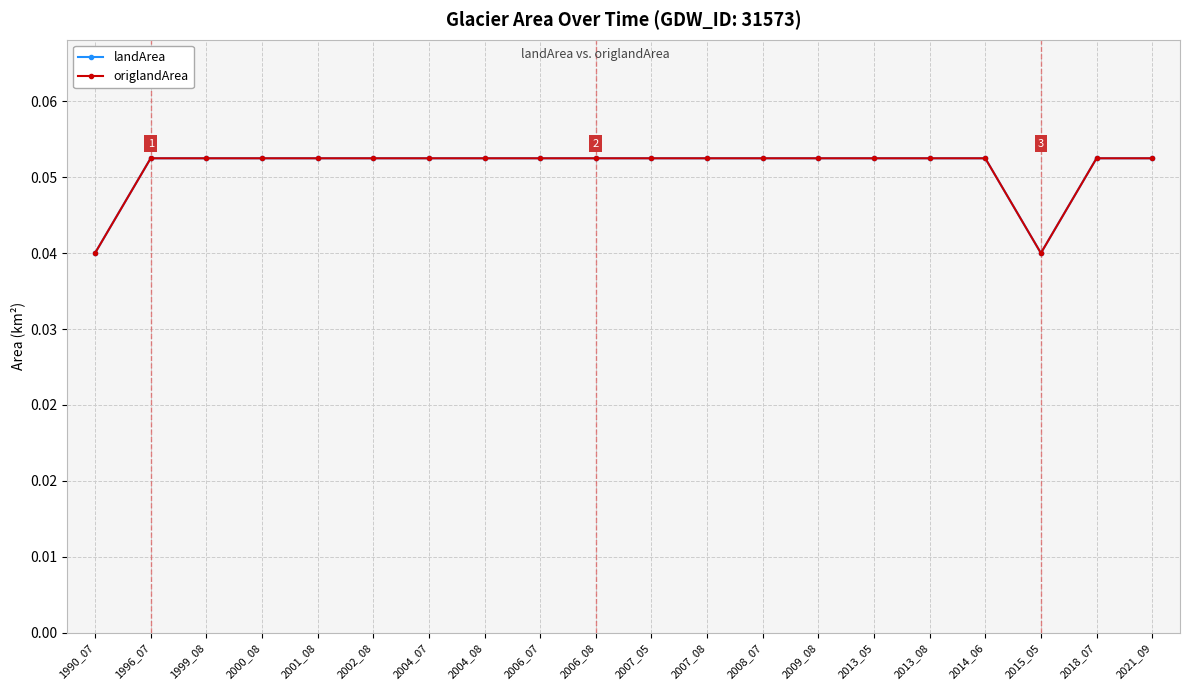

Is this an area chart (filled region under the line)?

No